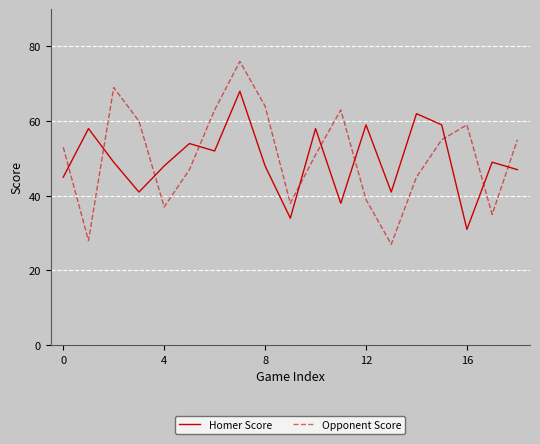

What are all the series names shown in the legend?

Homer Score, Opponent Score